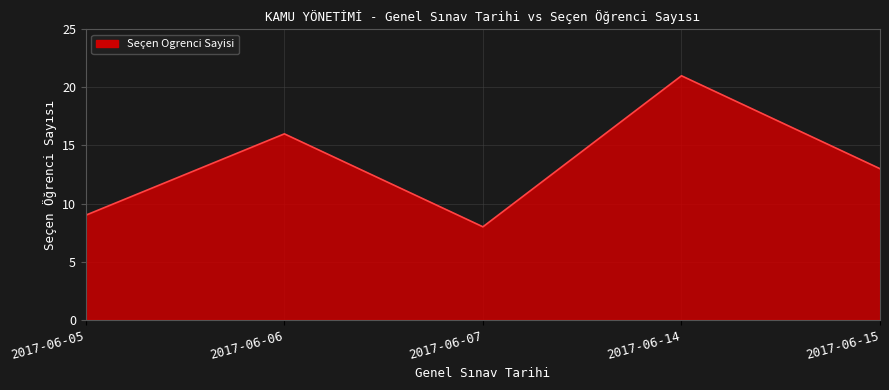

How many lines are shown in the chart?

1